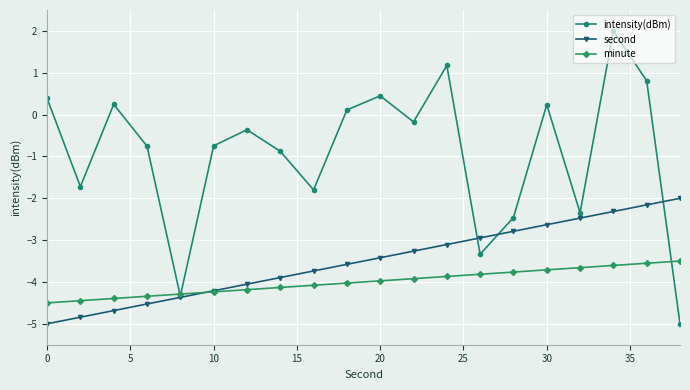

What is the minimum value shown in the chart?

-5.0